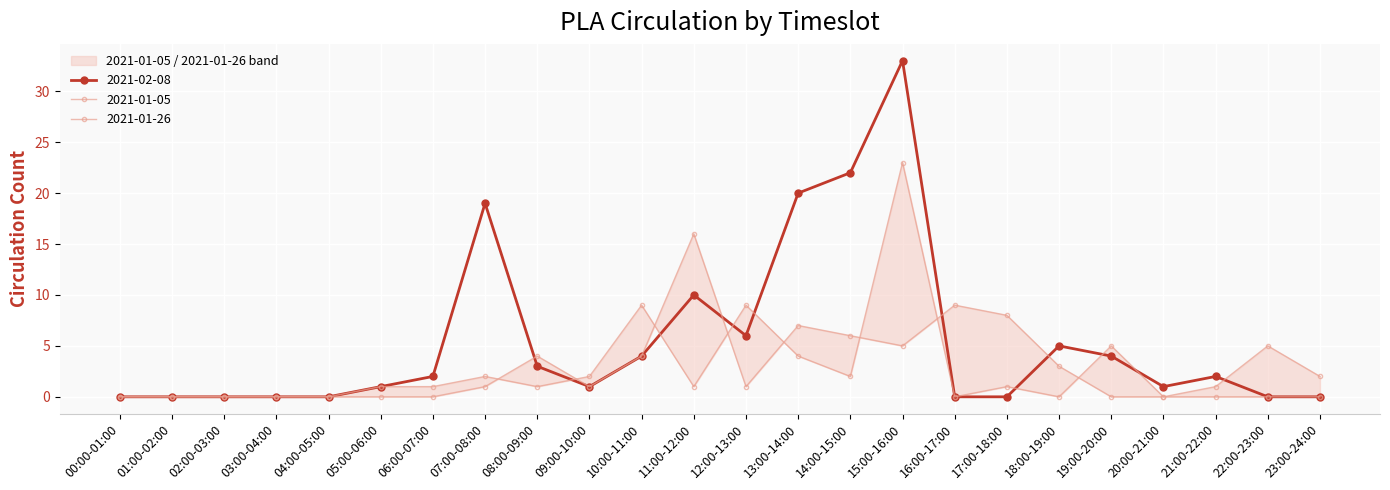

What position from the left is 20:00-21:00?

21